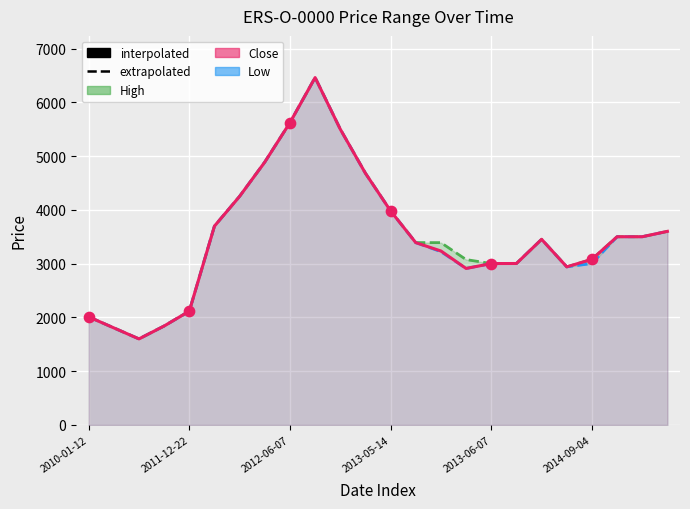

What is the total value across all series at 11?

14040